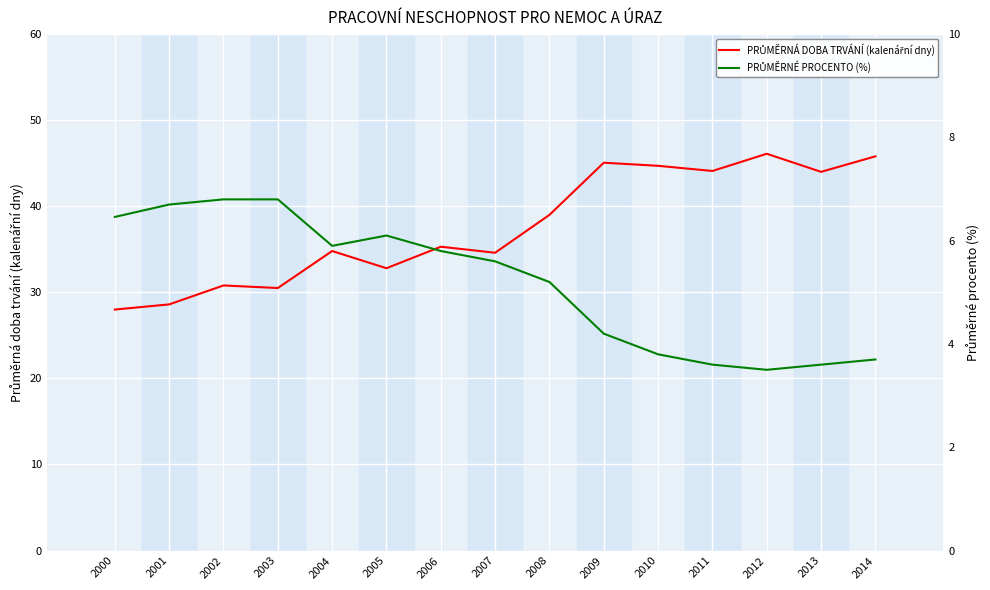

Which series has the largest total across all categories?

PRŮMĚRNÁ DOBA TRVÁNÍ (kalenářní dny)